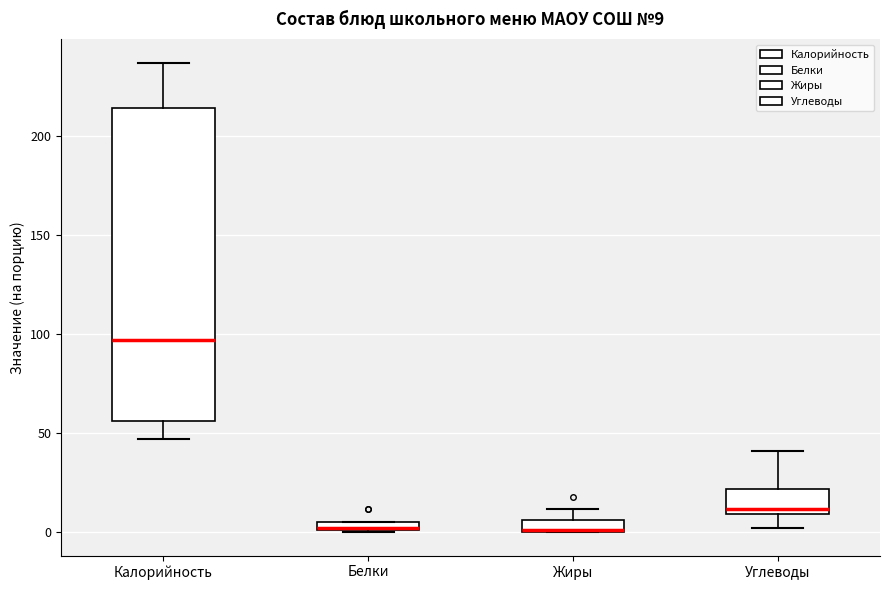

Which box is the tallest, from its lower edge to its upper edge?

Калорийность